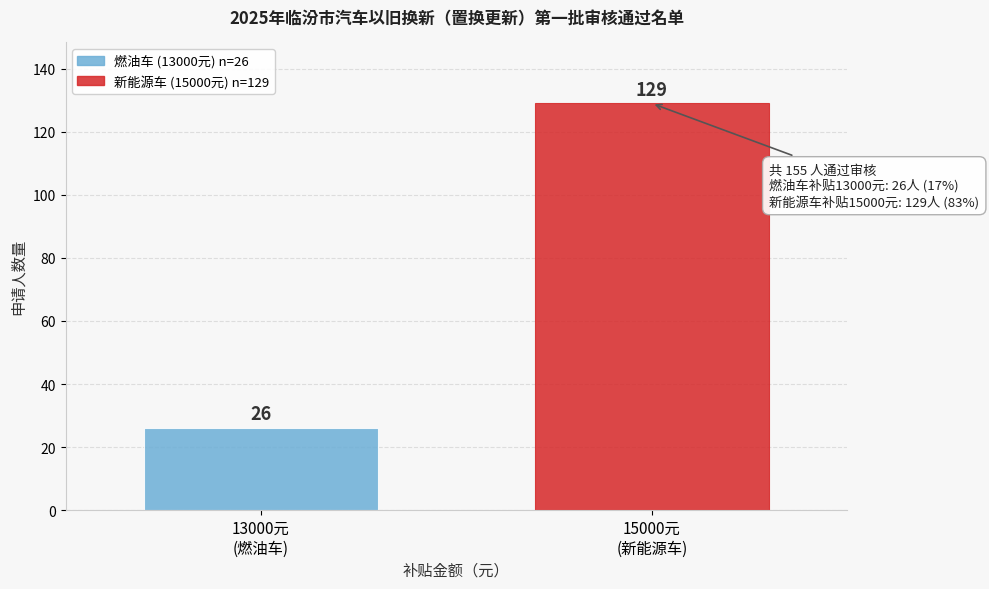

Reading left to right, list all the values displayed in this chart.

26	129